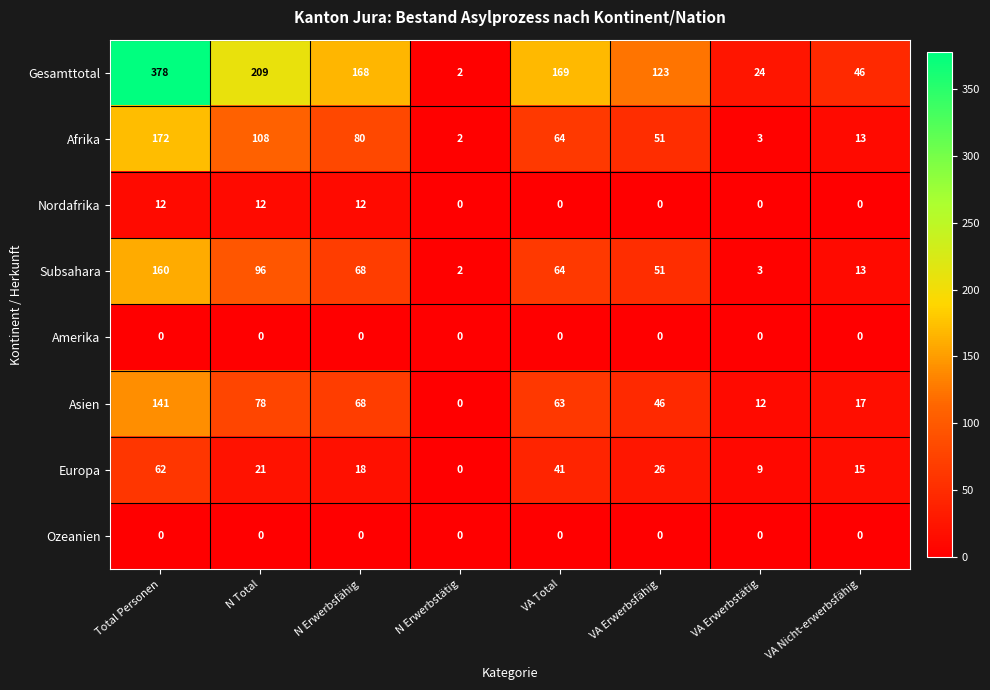

List the labels in order of Subsahara value, largest first.

Total Personen, N Total, N Erwerbsfähig, VA Total, VA Erwerbsfähig, VA Nicht-erwerbsfähig, VA Erwerbstätig, N Erwerbstätig